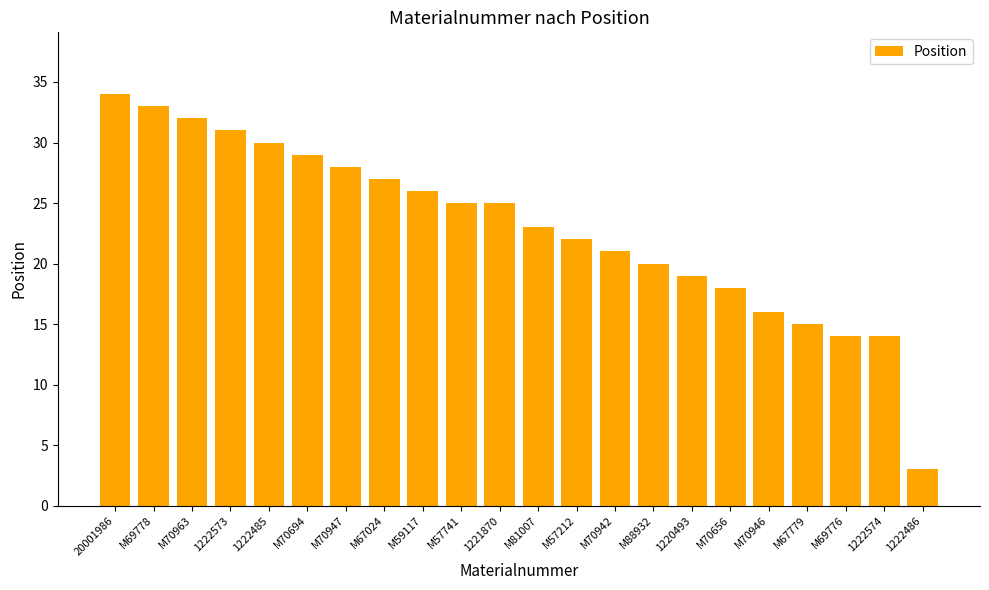

Reading left to right, list all the values displayed in this chart.

34	33	32	31	30	29	28	27	26	25	25	23	22	21	20	19	18	16	15	14	14	3